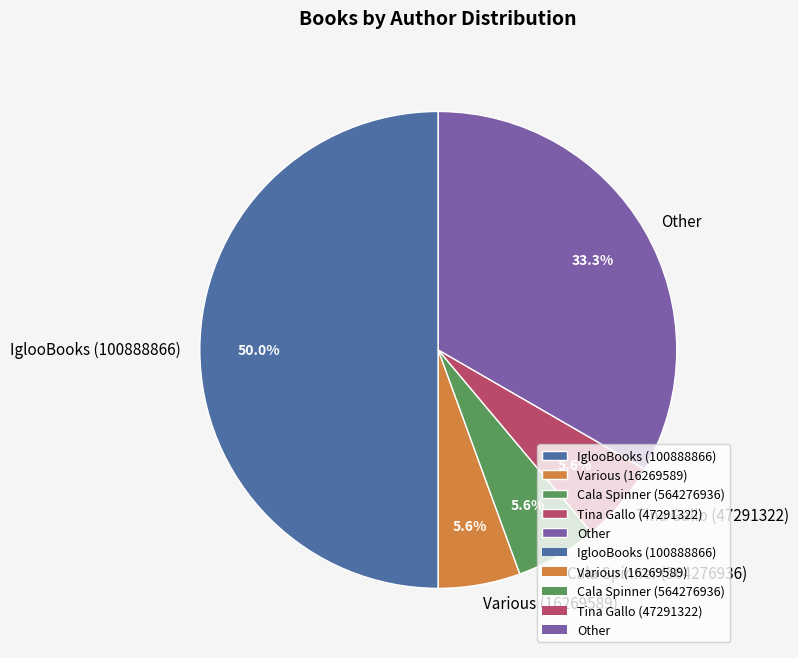

The Various (16269589) slice represents 6% of the pie. True or false?

True